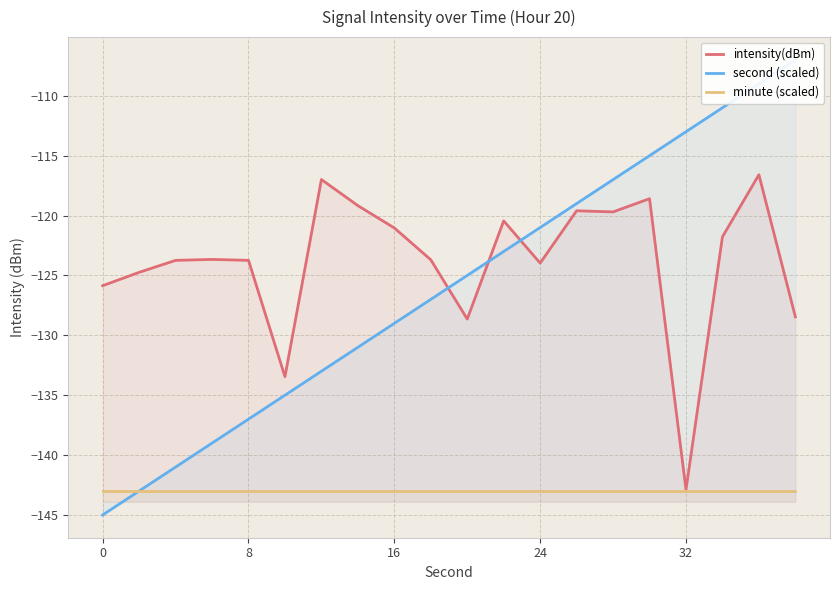

True or false: intensity(dBm) has a value of -166.9 at 9.

False